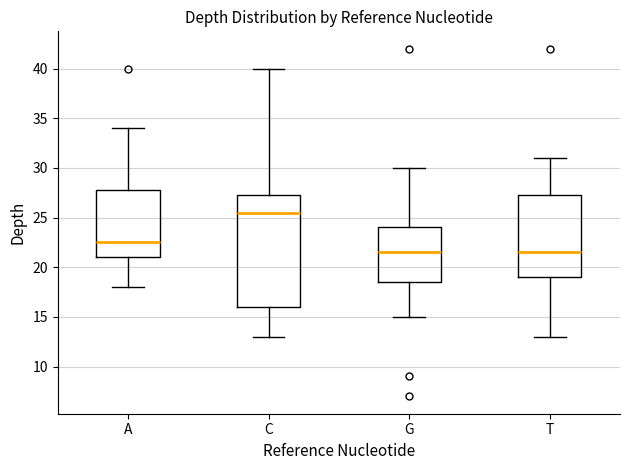

Which box is the tallest, from its lower edge to its upper edge?

C